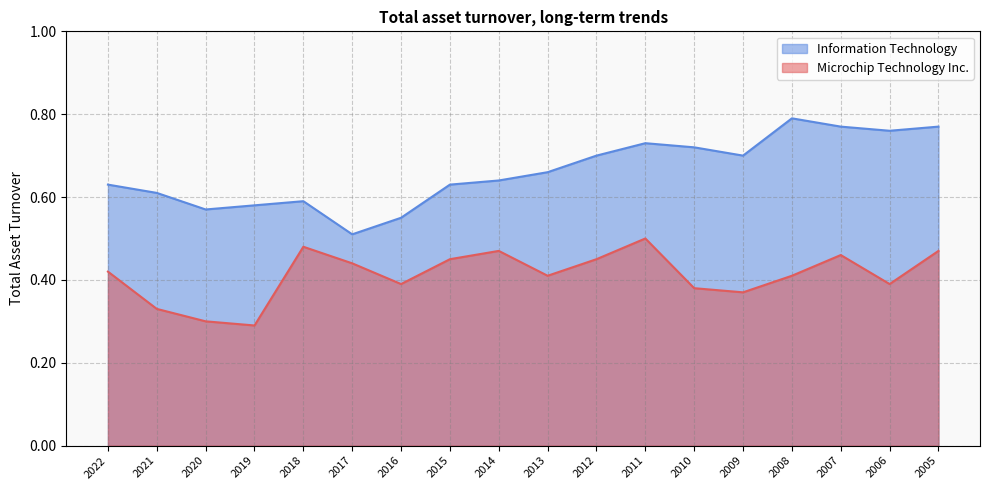

Rank the series at 2005 from lowest to highest value.

Microchip Technology Inc., Information Technology